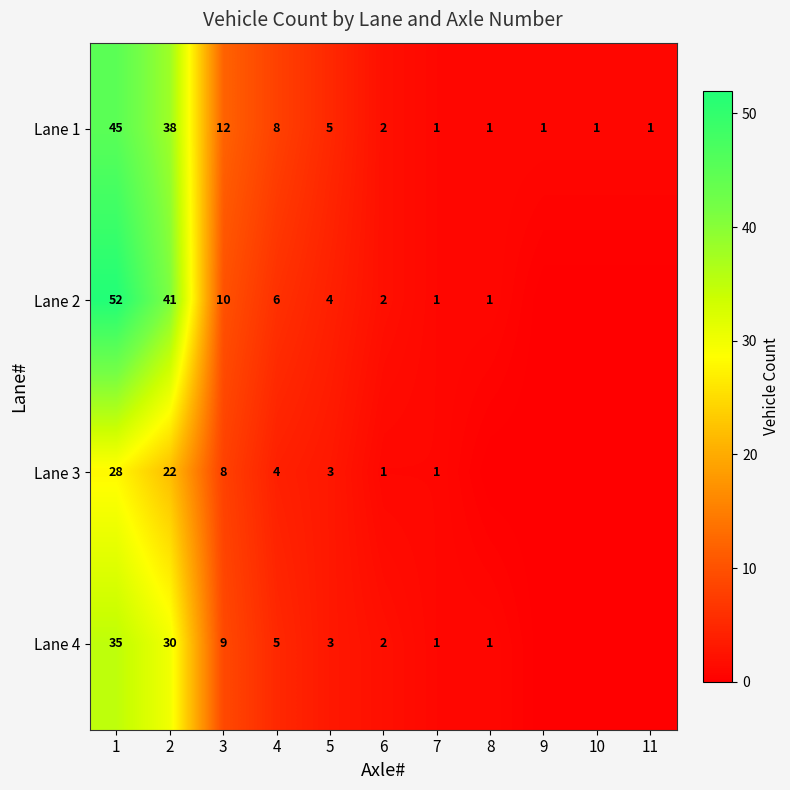

Where is Lane 1 nearest to the value 23?

3